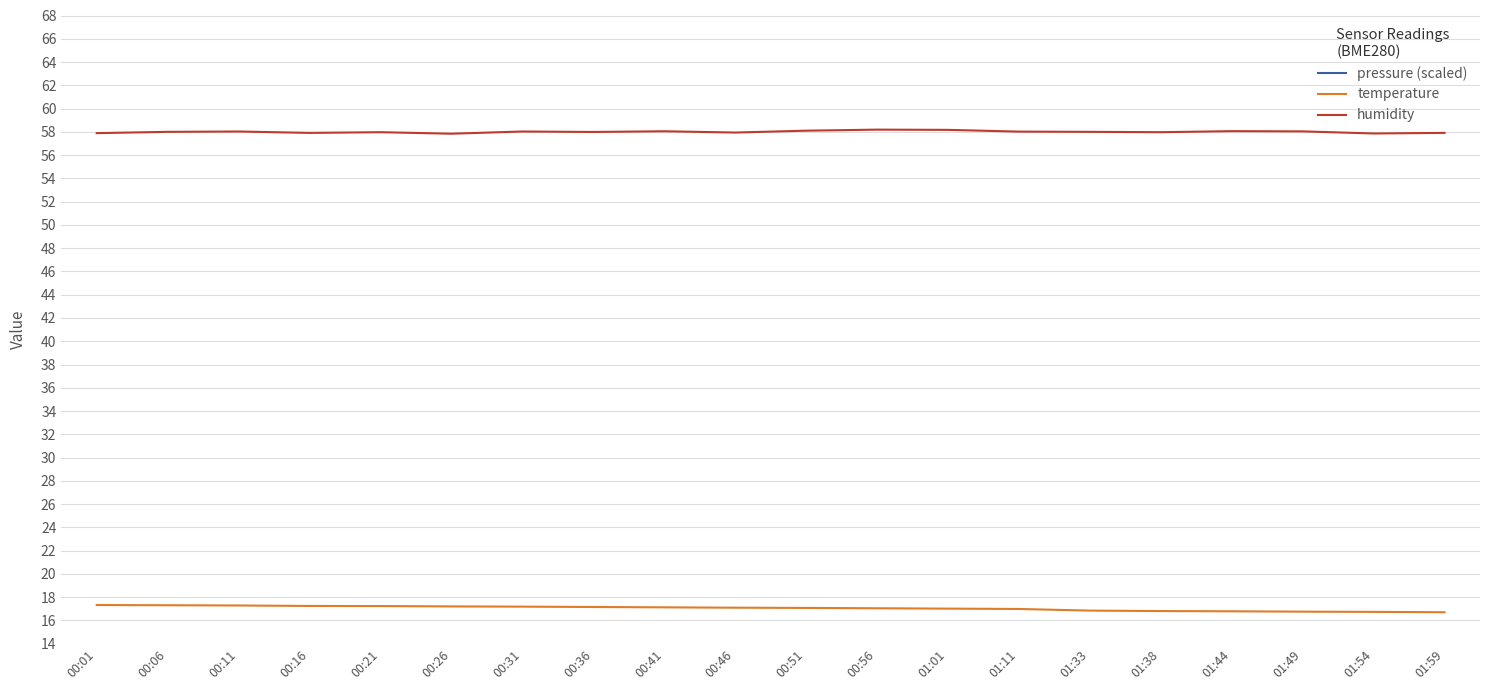

Read the humidity value at 00:36.

58.0